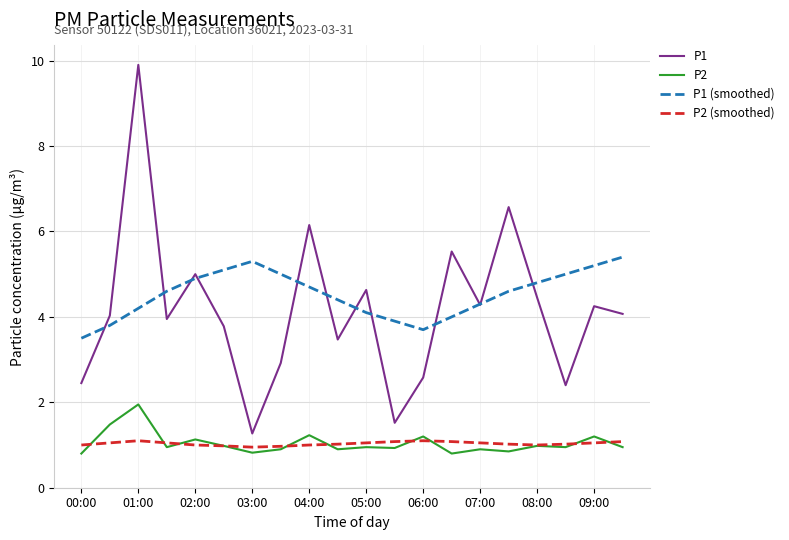

What is the maximum value shown in the chart?

9.9